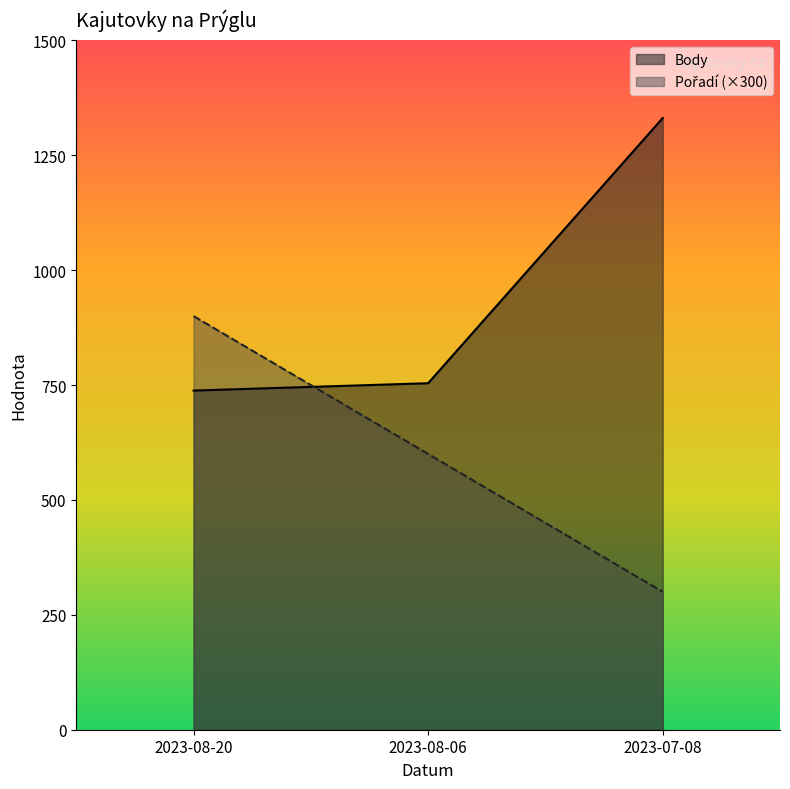

Reading left to right, extract all data points from this chart.

Body: 2023-08-20=738	2023-08-06=754	2023-07-08=1331
Pořadí: 2023-08-20=900	2023-08-06=600	2023-07-08=300